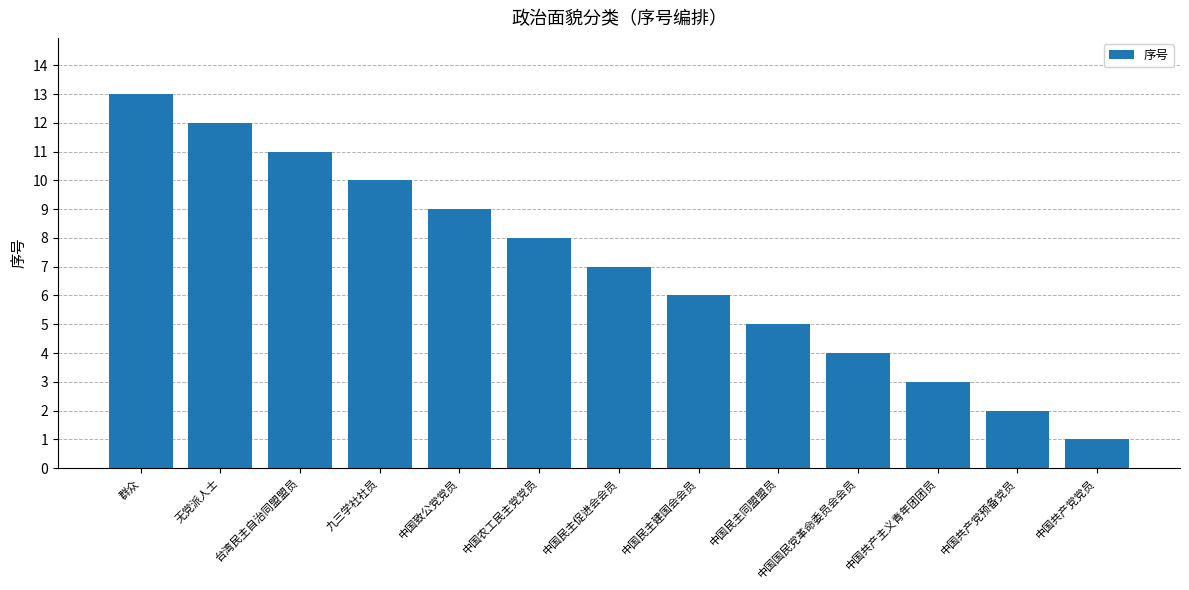

Which has a higher value, 台湾民主自治同盟盟员 or 中国致公党党员?

台湾民主自治同盟盟员